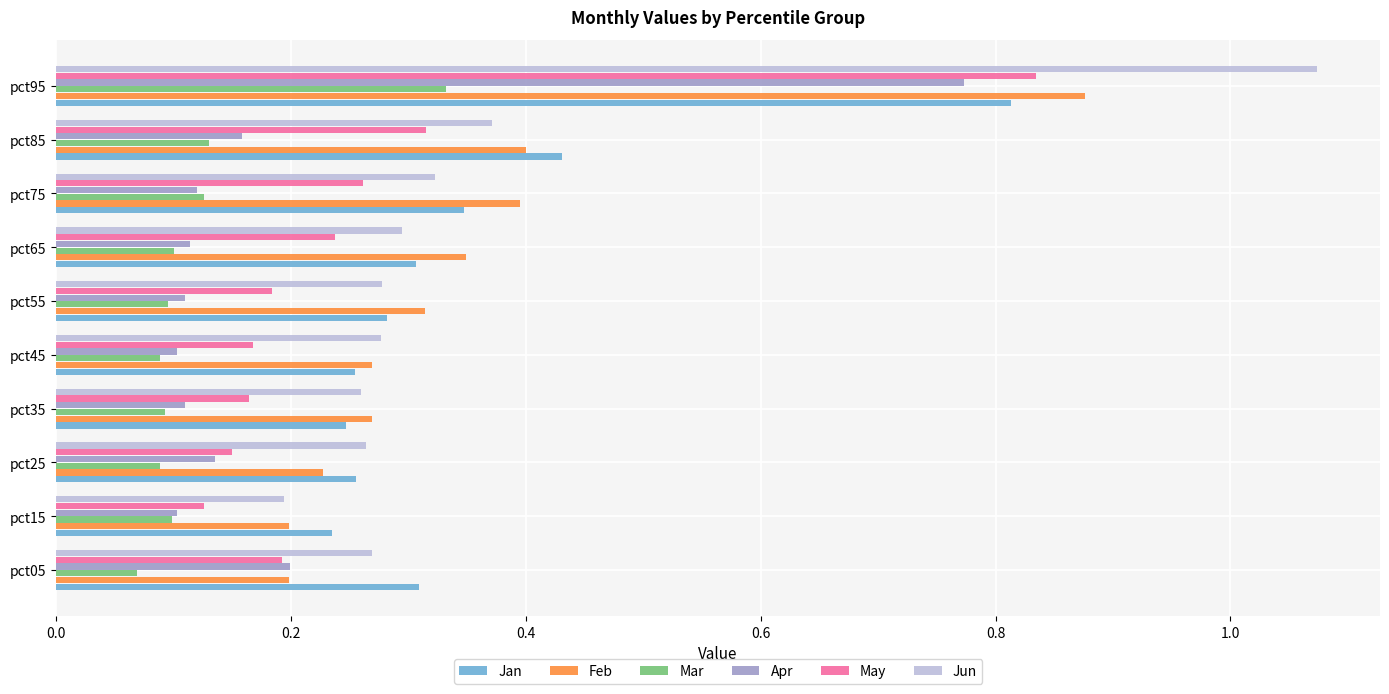

What is the sum of the Feb values at pct45 and pct05?

0.5